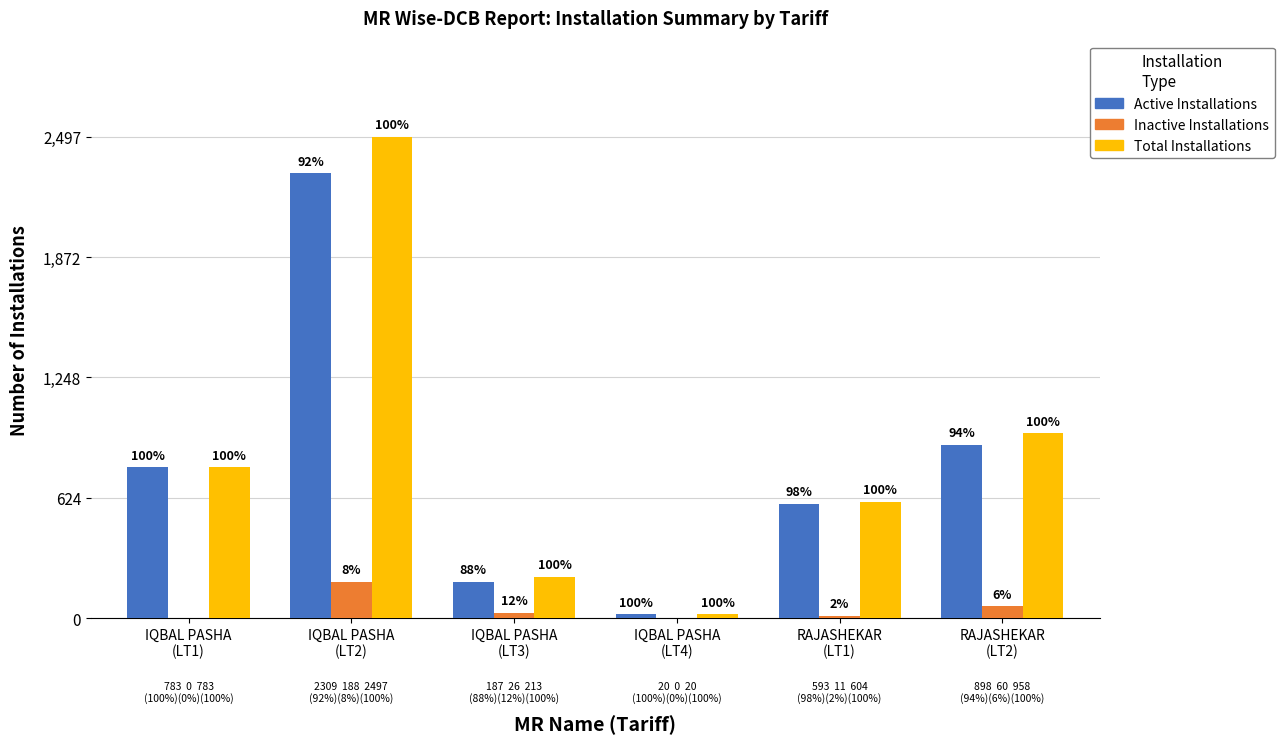

Where does the Total Installations series first go above 783?

IQBAL PASHA
(LT2)